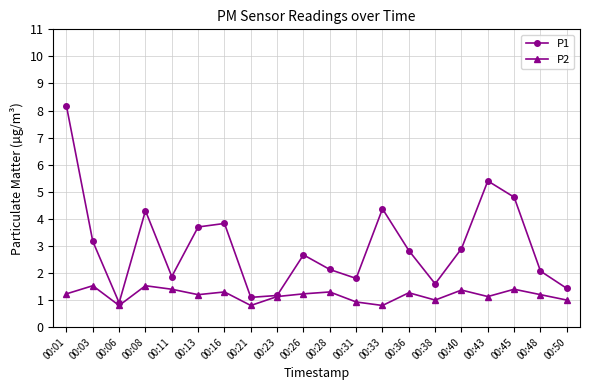

In P2, how many points are lower than both neighbors (excluding endpoints)?

6